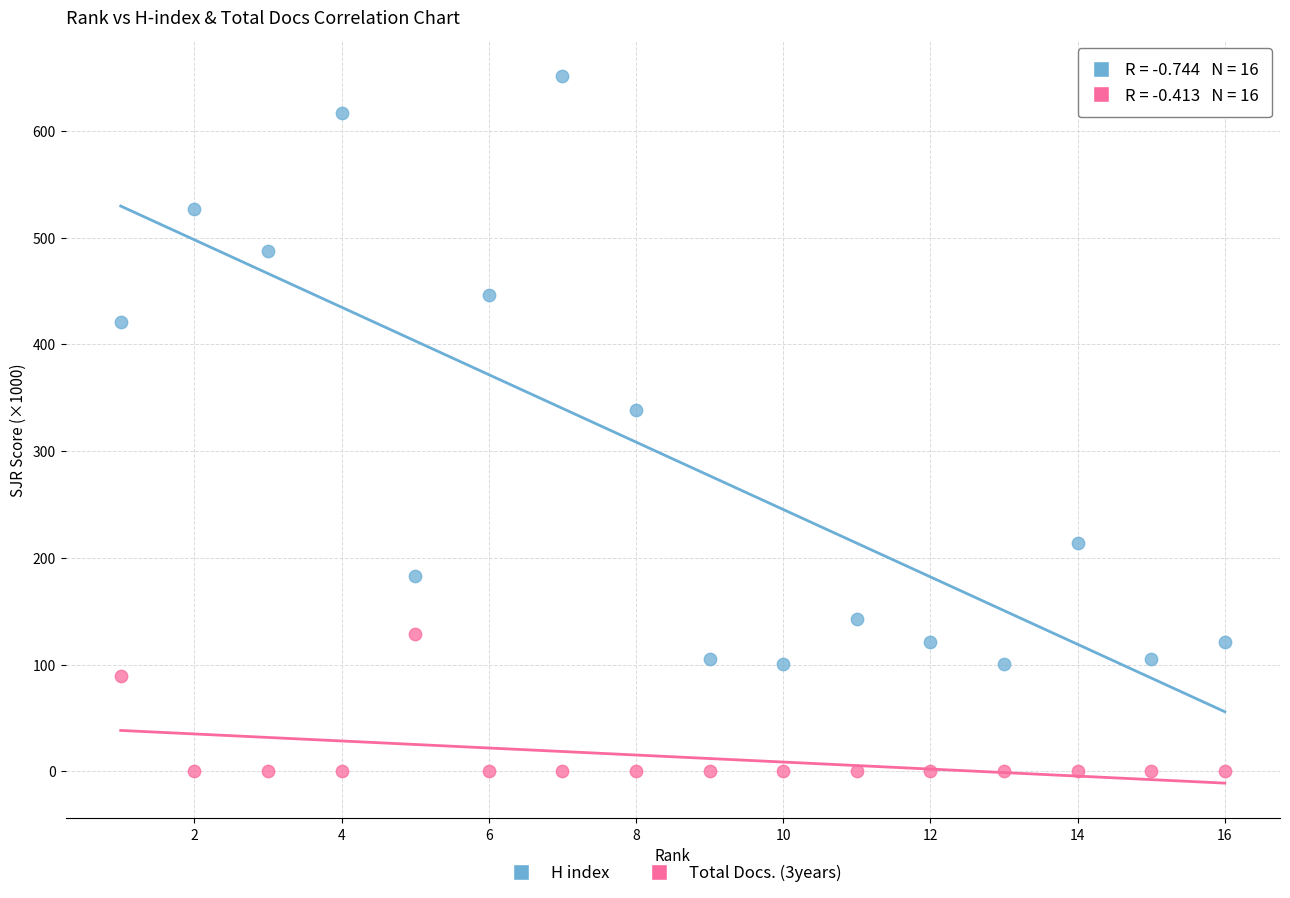

Which series reaches the maximum Y coordinate?

H index